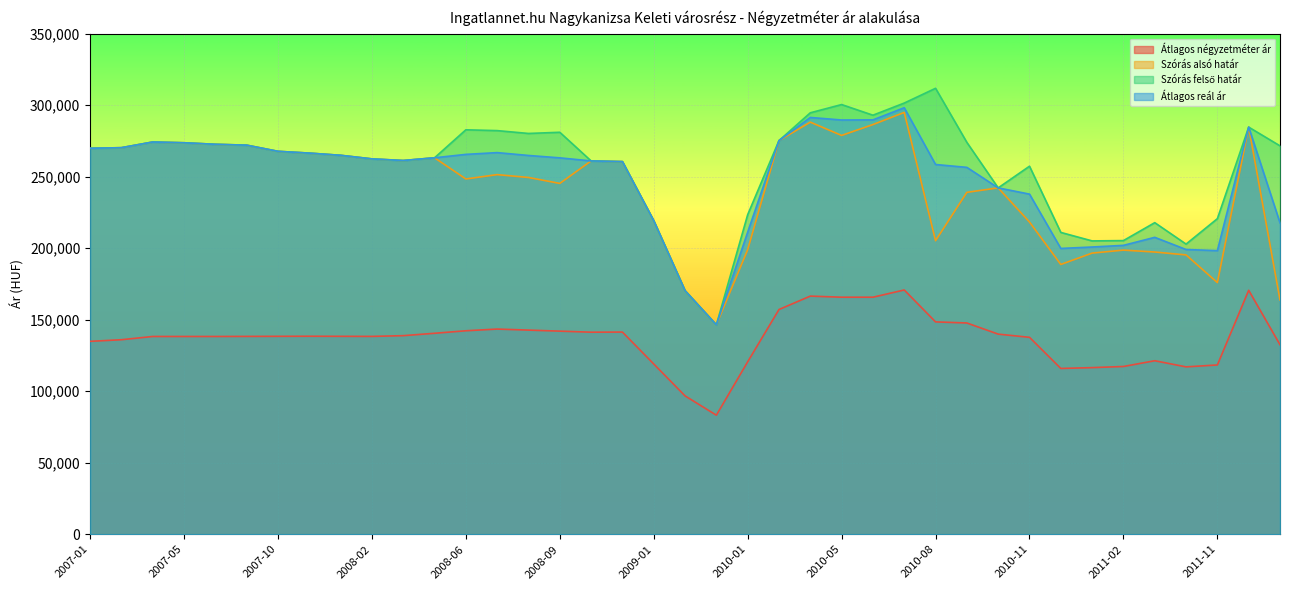

What is the smallest value displayed?

83268